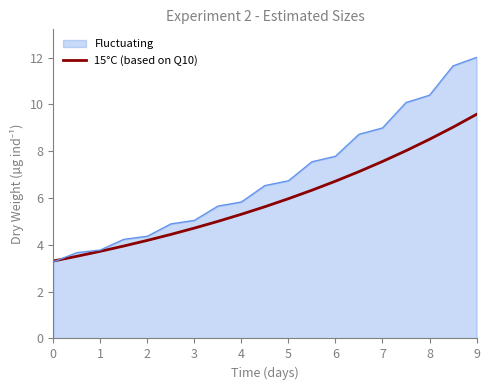

List the series in order of their peak value, lowest first.

15°C (based on Q10), Fluctuating